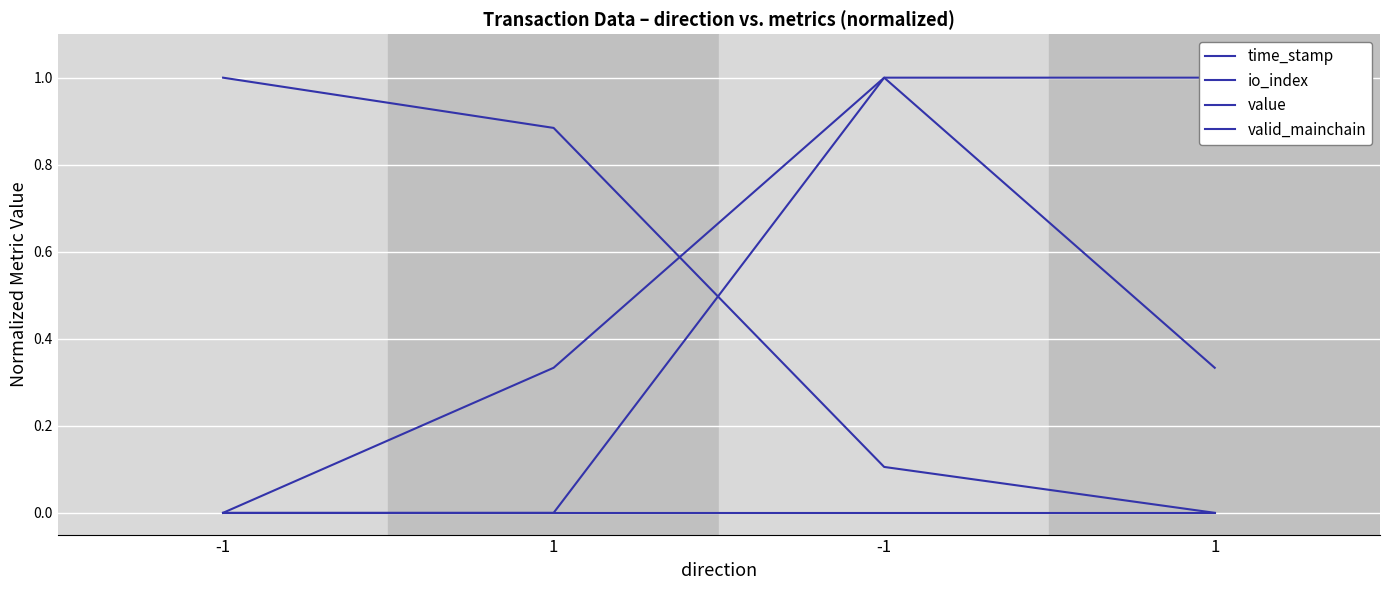

What is the spread (max minus min) of values at -1?

1.0